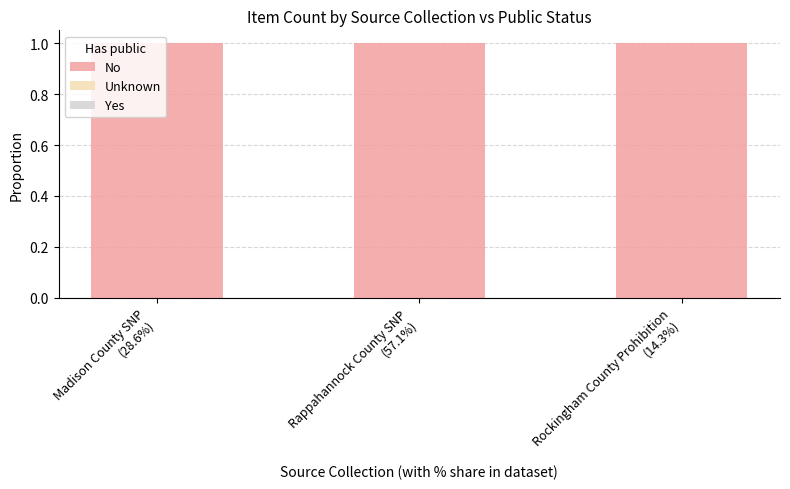

Which category has the highest value in the Yes series?

Madison County SNP
(28.6%)